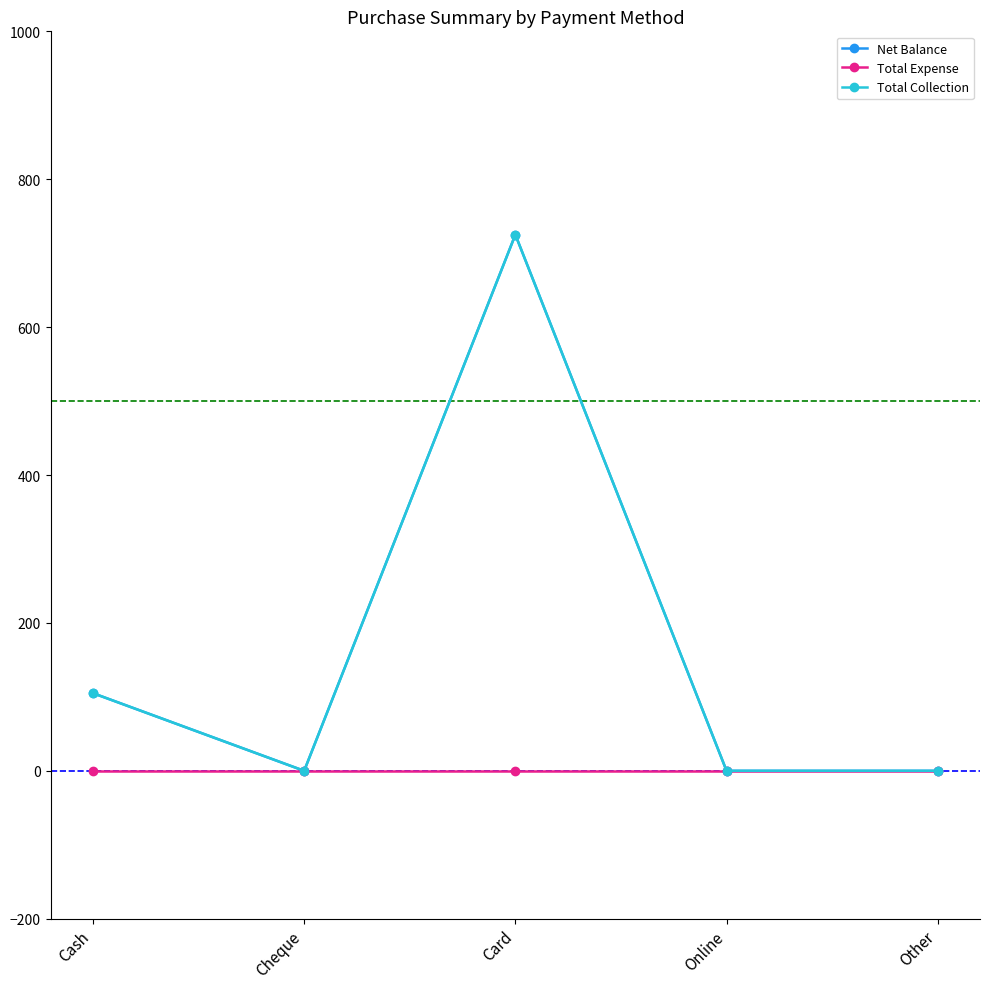

Is this an area chart (filled region under the line)?

No